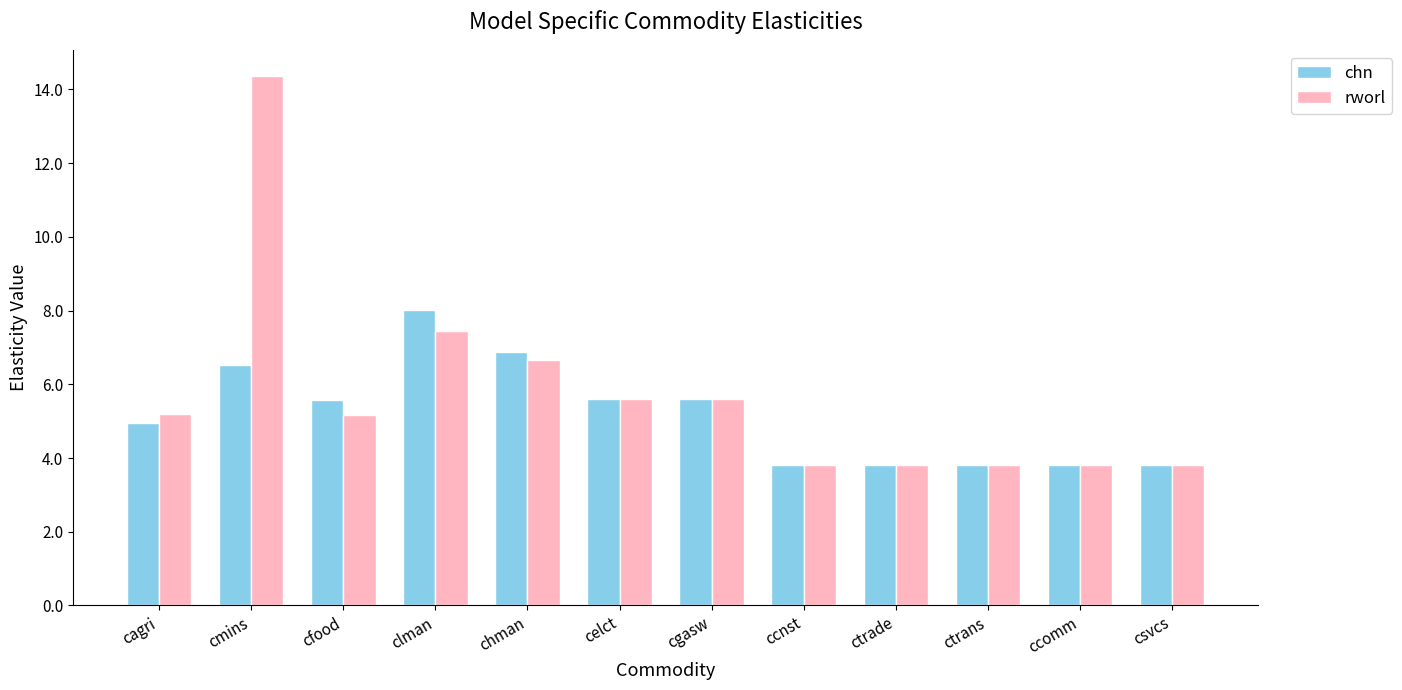

Count the number of data series in this chart.

2